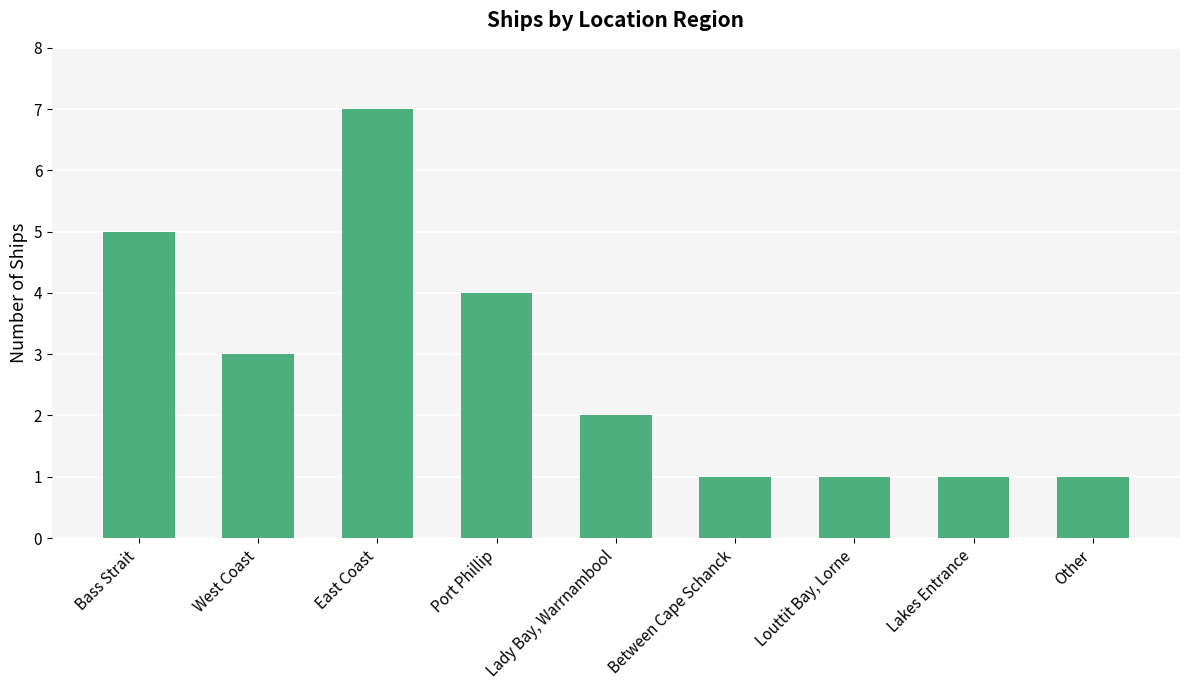

Read the value at Port Phillip.

4